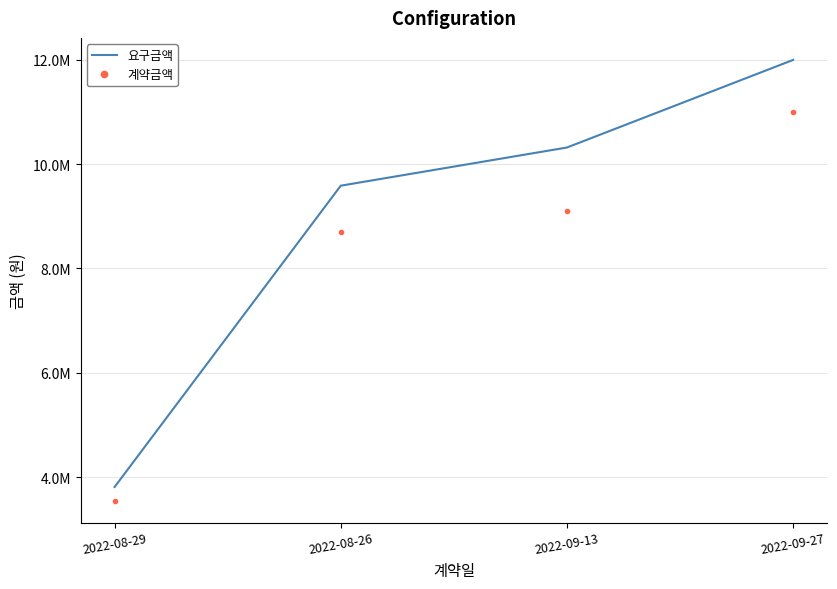

What are all the series names shown in the legend?

요구금액, 계약금액